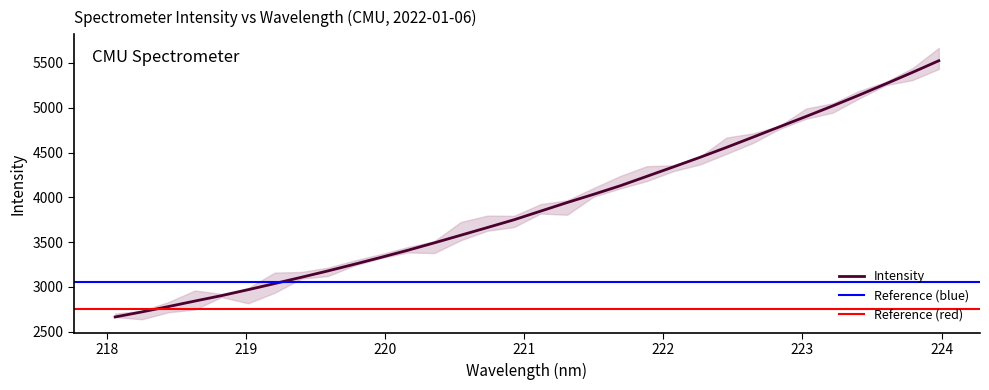

What is the minimum value shown in the chart?

2664.6